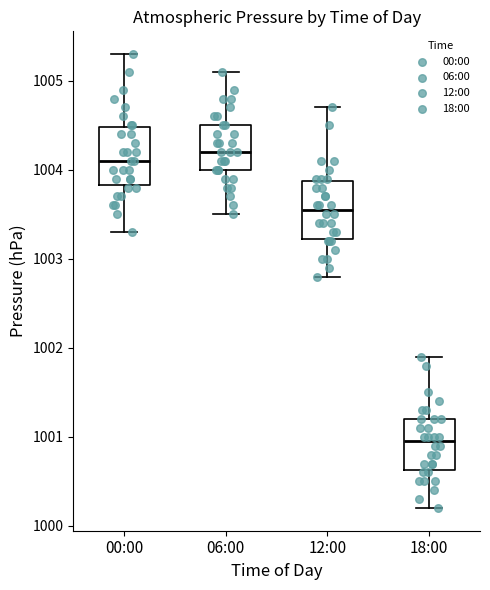

Reading left to right, transcribe this box plot: for each box, give where its median line is, the range the box spans, and where its two whiskers end, as read against the y-axis. The values are not printed on the chart, so give them approximately, as read against the axis.

00:00: median 1004.1, box 1003.8 to 1004.5, whiskers 1003.3 to 1005.3
06:00: median 1004.2, box 1004.0 to 1004.5, whiskers 1003.5 to 1005.1
12:00: median 1003.6, box 1003.2 to 1003.9, whiskers 1002.8 to 1004.7
18:00: median 1001.0, box 1000.6 to 1001.2, whiskers 1000.2 to 1001.9